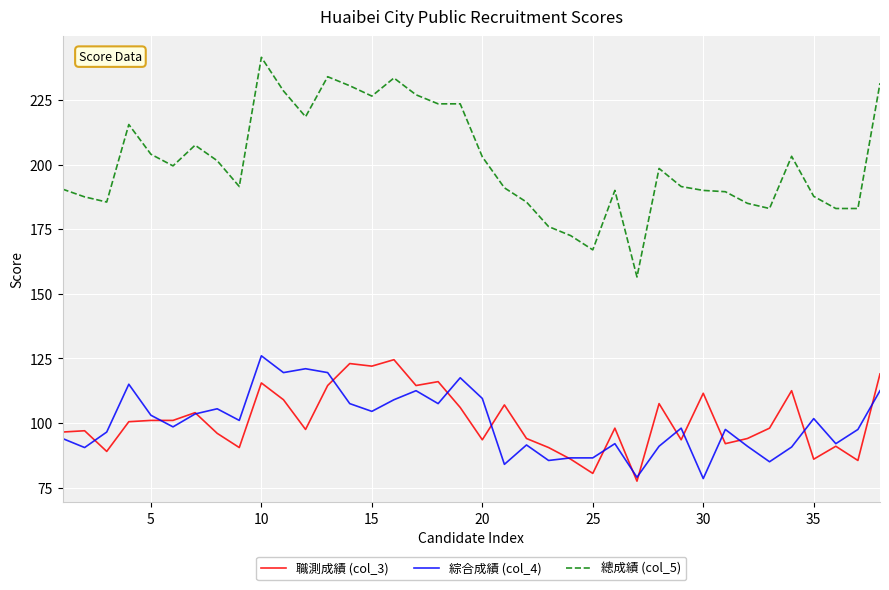

At how many categories does at least one series exceed 95?

38